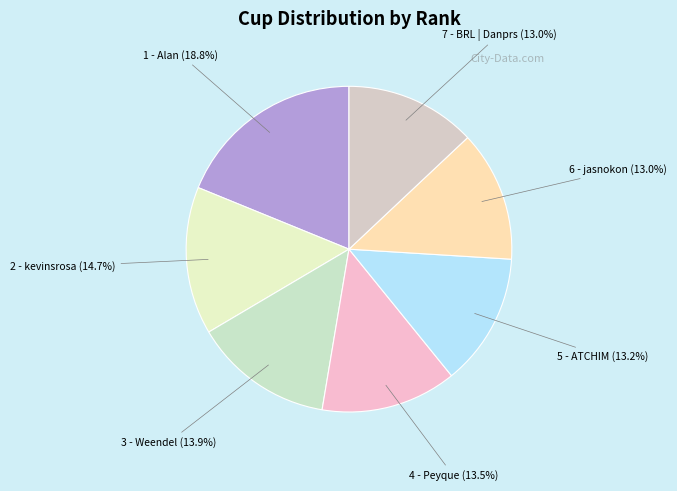

How many slices are in this pie chart?

7